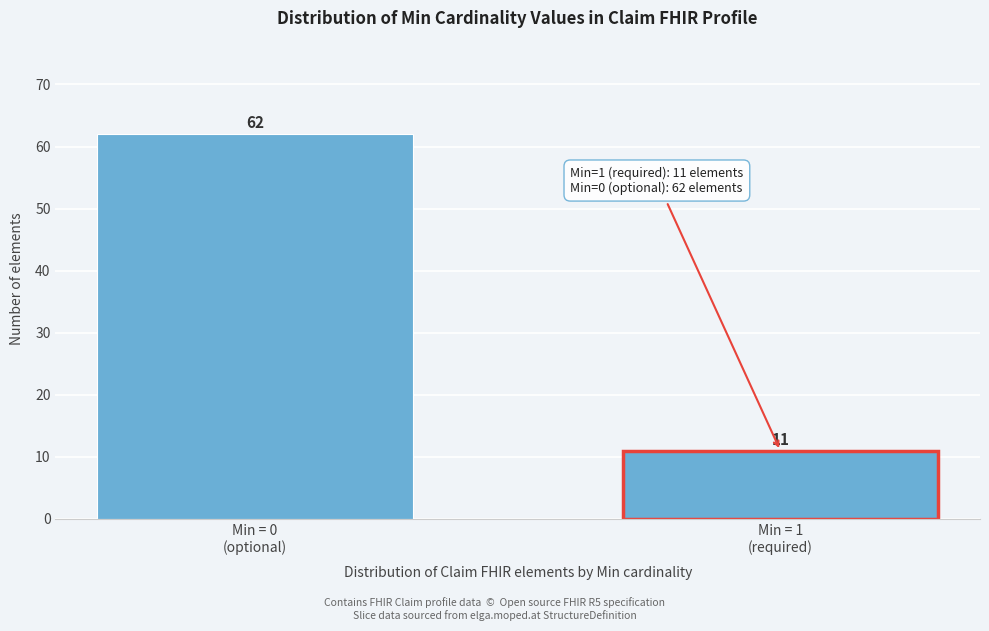

Reading left to right, transcribe all the data shown in this chart.

62	11